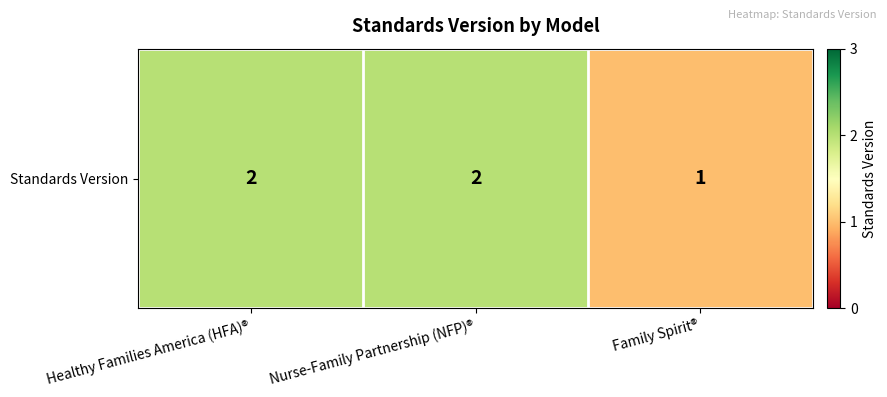

Is it true that the value at Nurse-Family Partnership (NFP)® is 1?

False